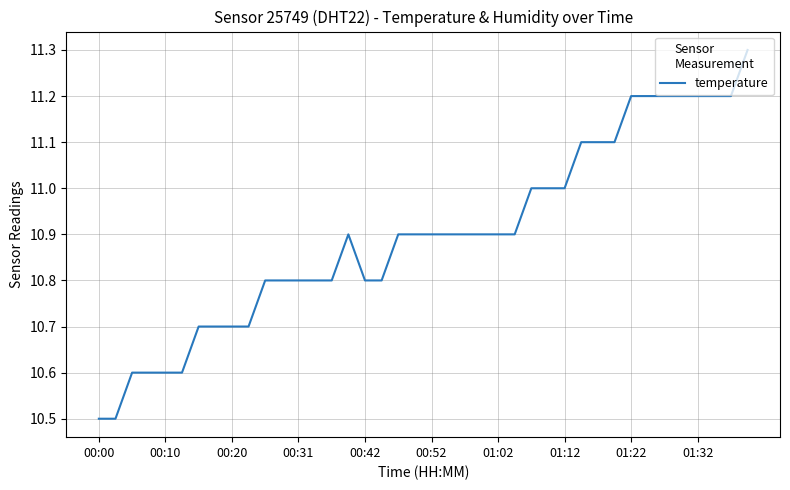

What is the smallest value displayed?

10.5